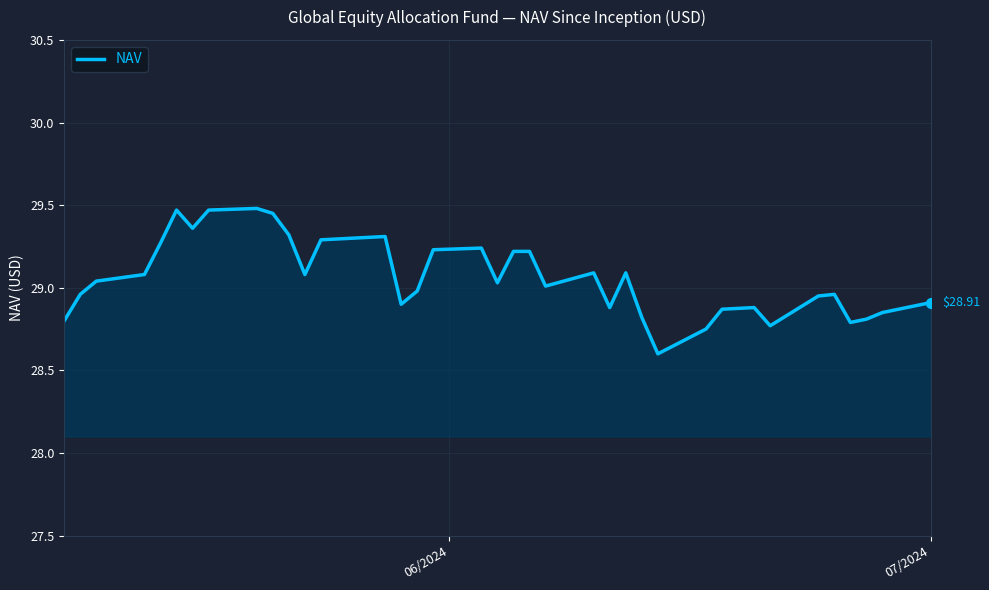

What is the difference between the maximum and minimum values?

0.9